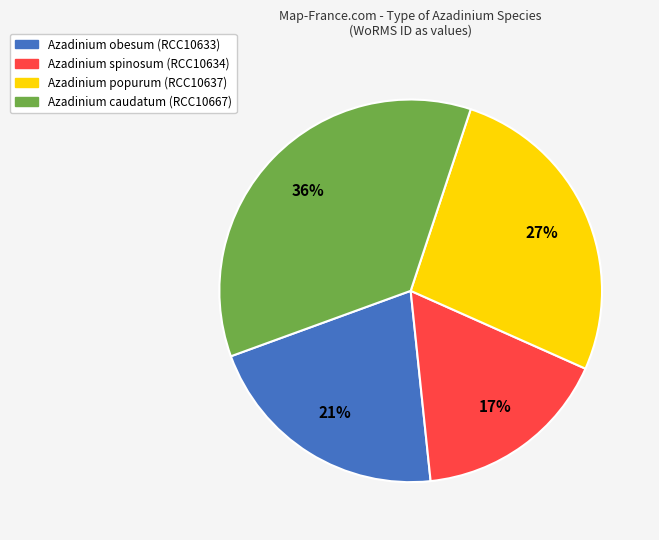

To the nearest percent, what is the average slice percentage?

25%